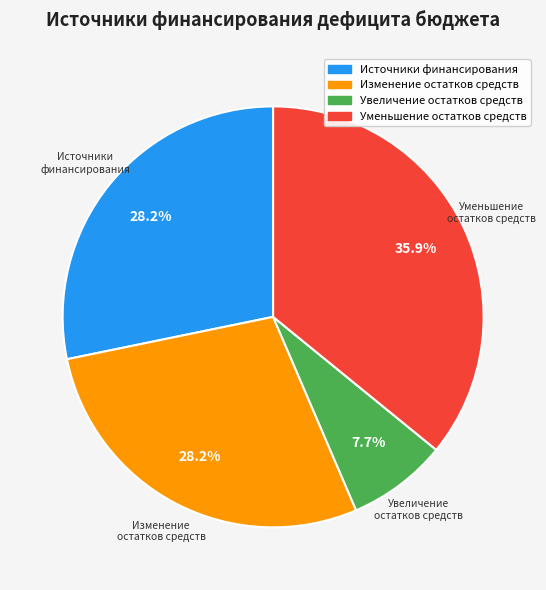

What is the total percentage of Изменение остатков средств and Увеличение остатков средств?

35.9%